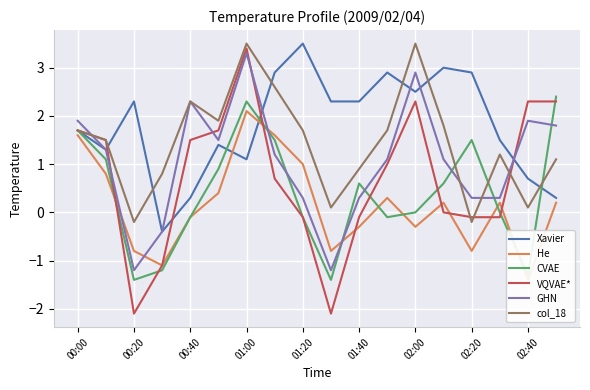

Where does the Xavier series first go above 2?

00:20